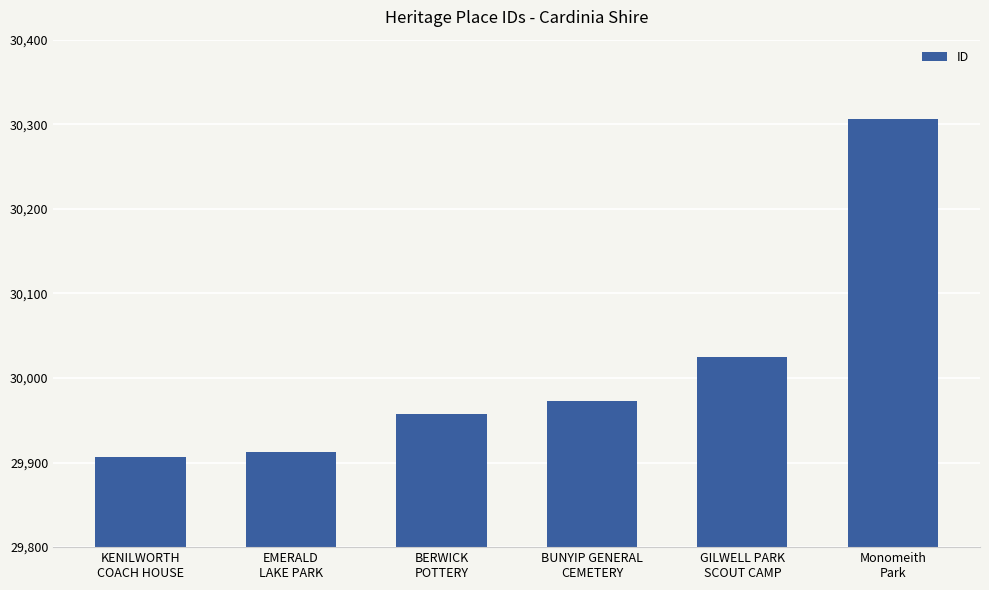

Between BERWICK
POTTERY and Monomeith
Park, which is larger?

Monomeith
Park